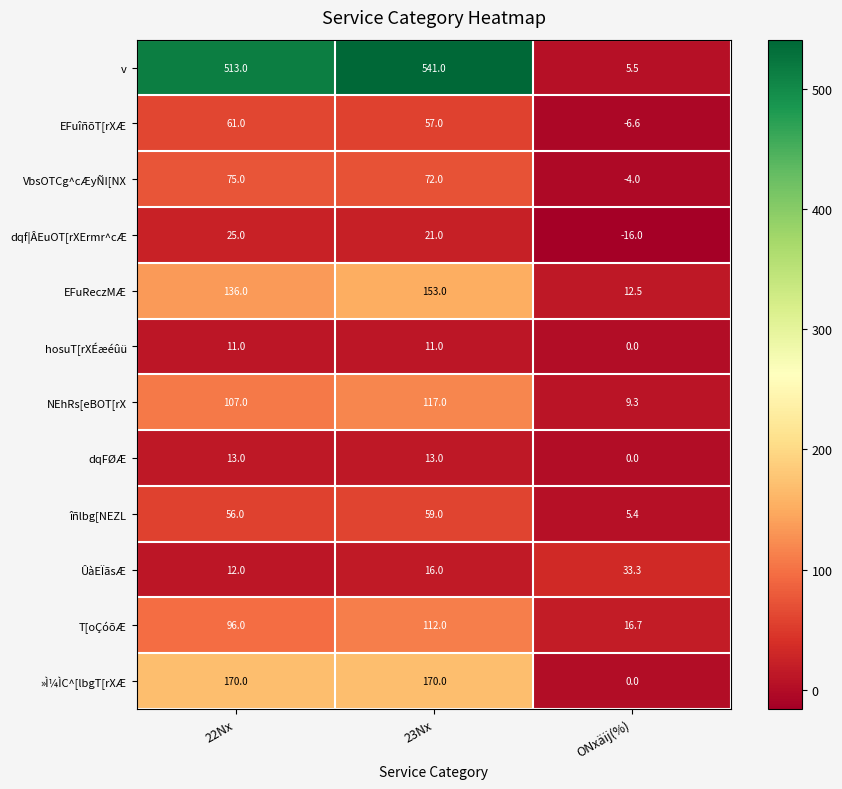

The value of dqf¦ÂEuOT[rXErmr^cÆ at 22Nx is 36.6. True or false?

False